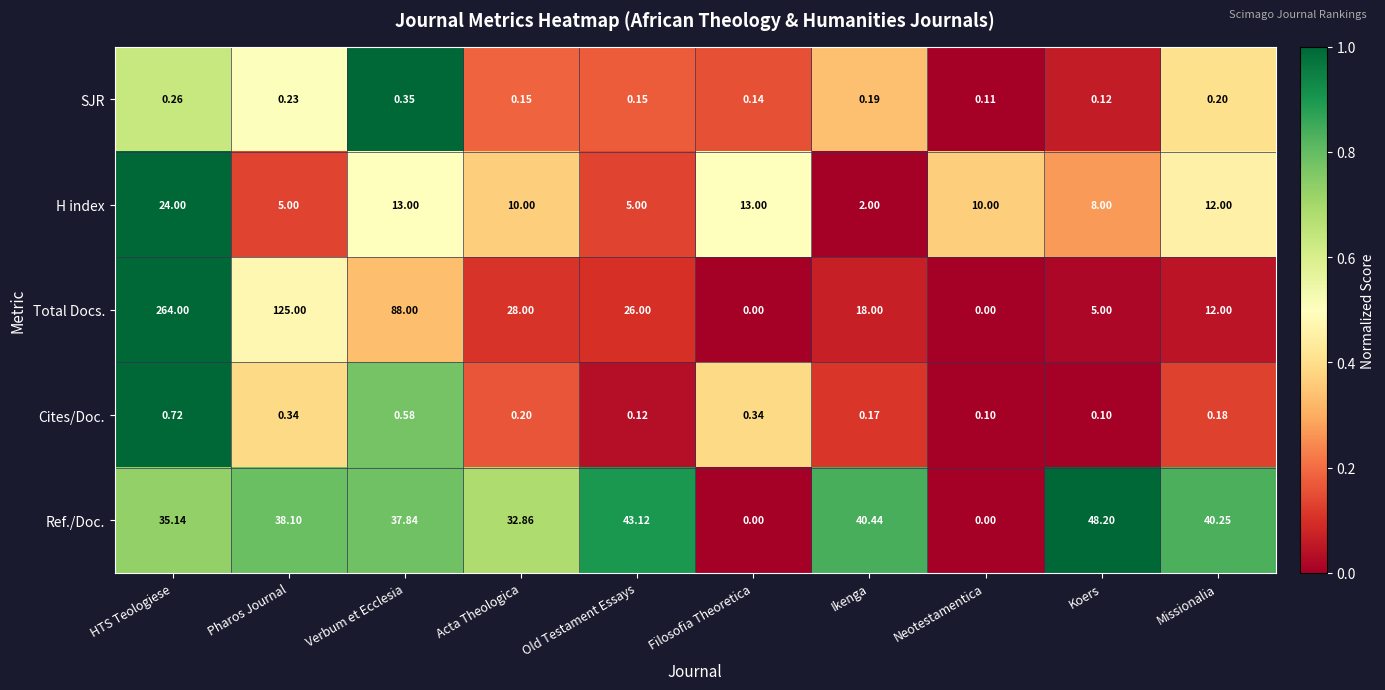

At which label does H index reach its peak?

HTS Teologiese